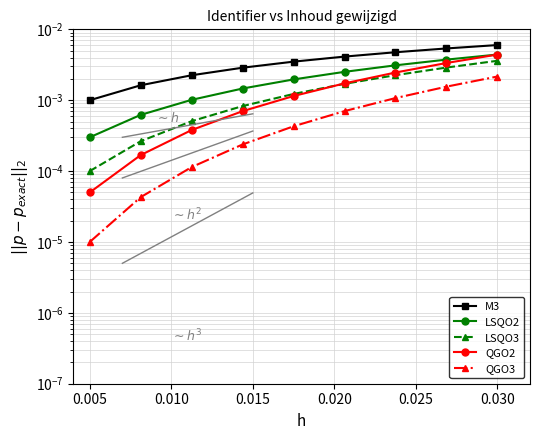

True or false: QGO3 and LSQO2 intersect in this chart.

False